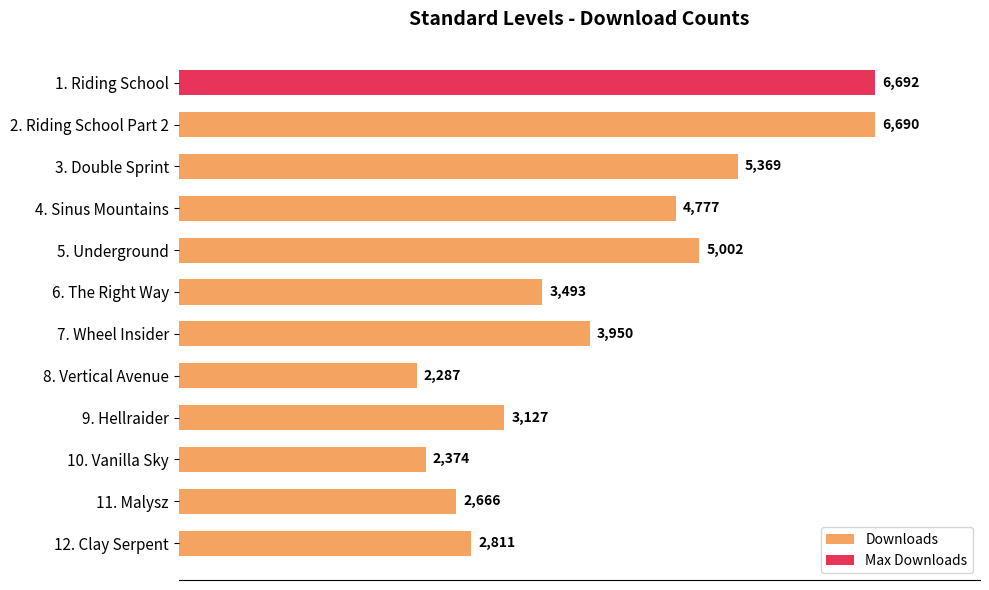

Rank the categories by value from highest to lowest.

1. Riding School, 2. Riding School Part 2, 3. Double Sprint, 5. Underground, 4. Sinus Mountains, 7. Wheel Insider, 6. The Right Way, 9. Hellraider, 12. Clay Serpent, 11. Malysz, 10. Vanilla Sky, 8. Vertical Avenue